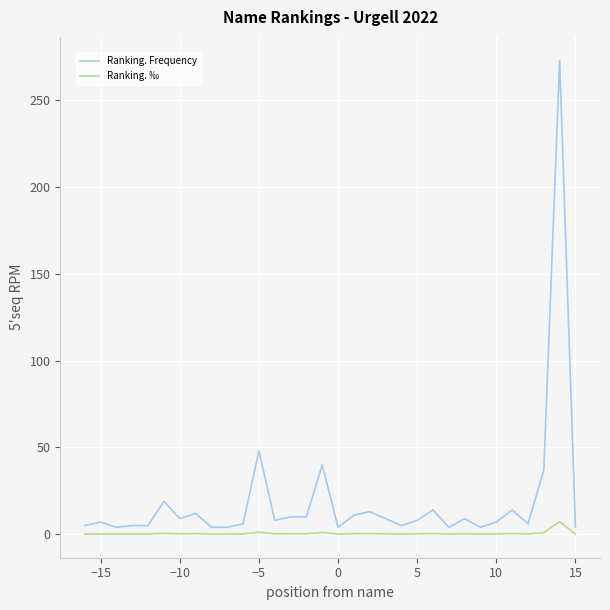

Which series has the largest total across all categories?

Ranking. Frequency